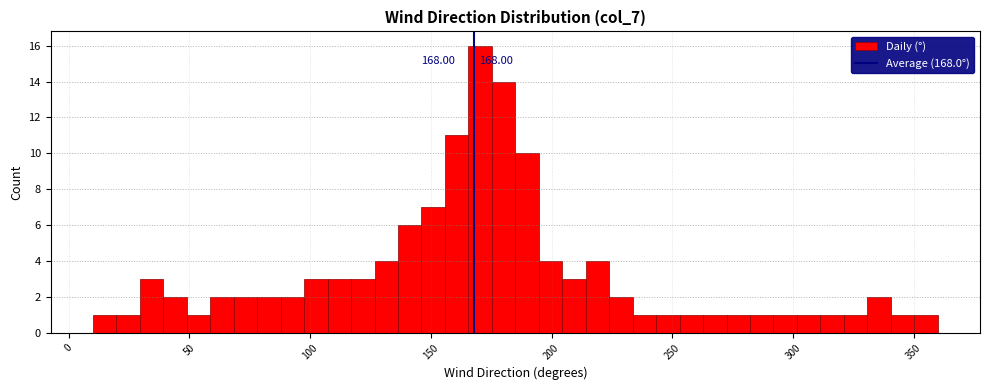

Around what value on the x-axis is the tallest bar? Give the approximate position of its centre, as read against the axis.

170